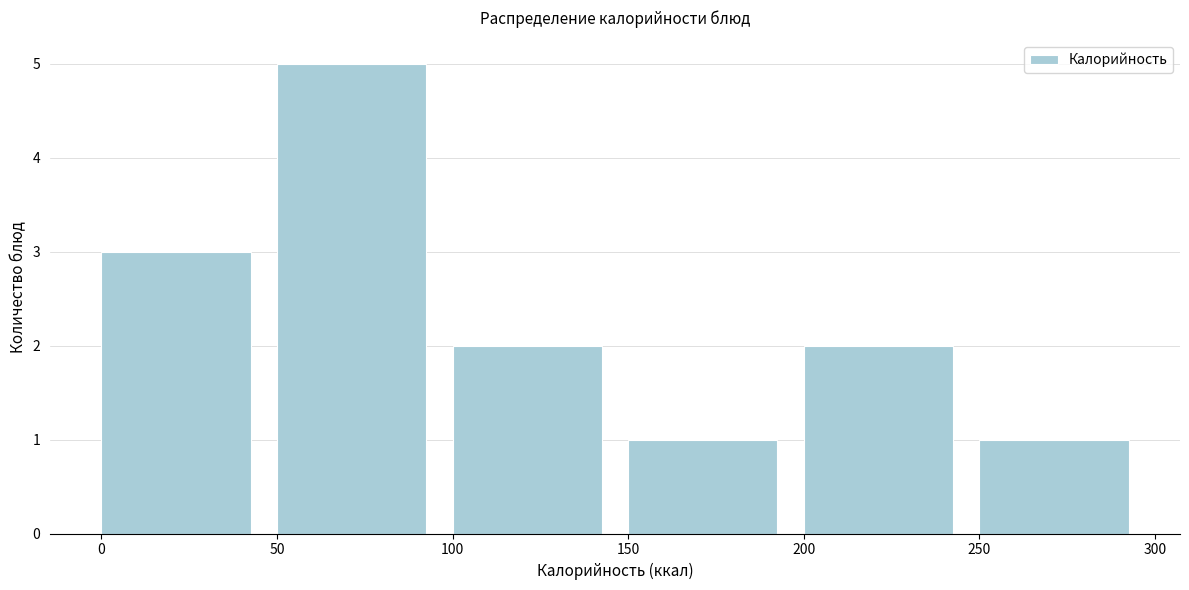

Reading left to right, transcribe this chart: for each bar, give the range it covers on the x-axis and its height. The values are not printed on the chart, so give them approximately, as read against the axis.

0 to 50: 3
50 to 100: 5
100 to 150: 2
150 to 200: 1
200 to 250: 2
250 to 300: 1